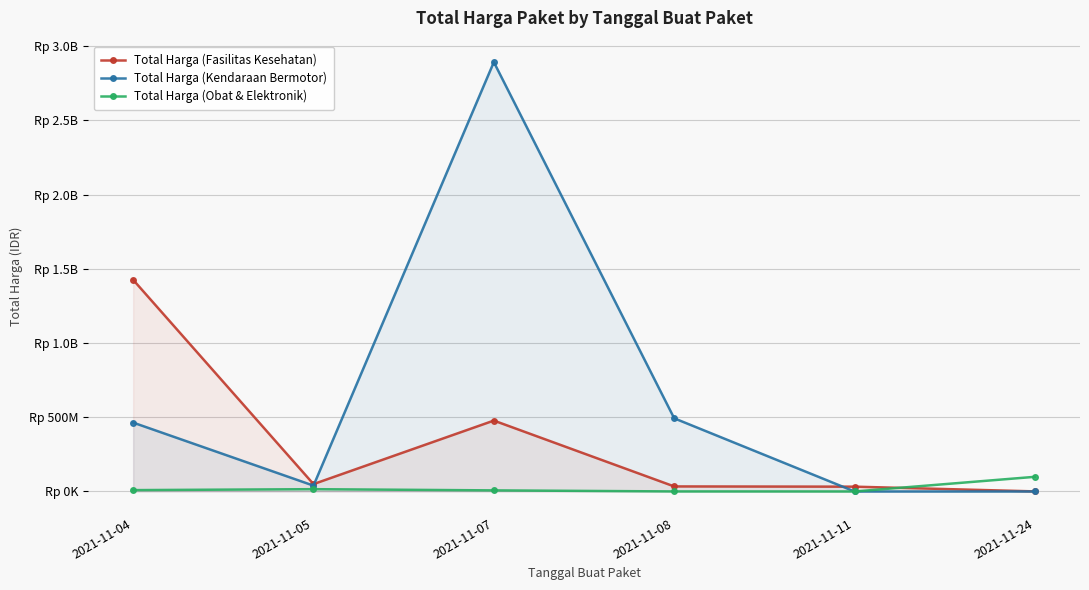

What is the value of the Total Harga (Obat & Elektronik) point at the 2nd from the left?

15513960